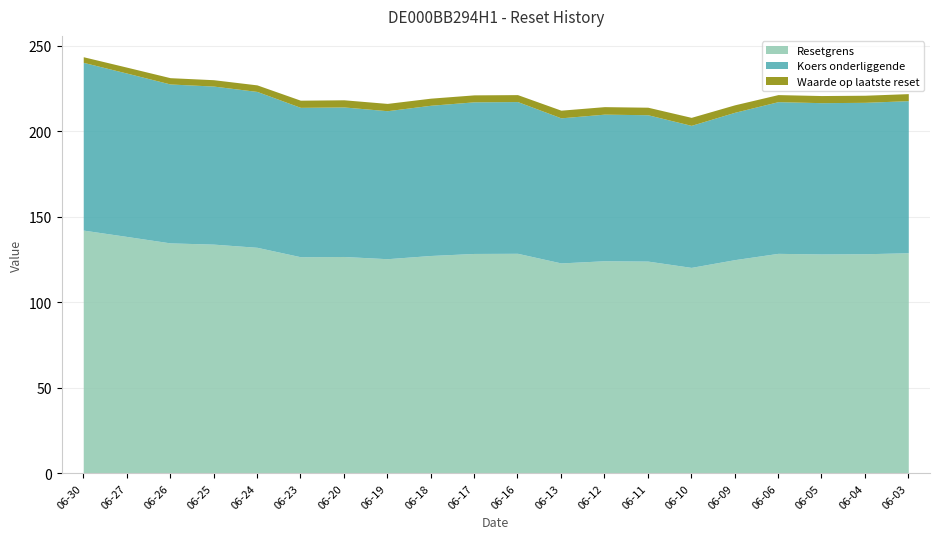

List the series in order of their overall mean, lowest first.

Waarde op laatste reset, Koers onderliggende, Resetgrens